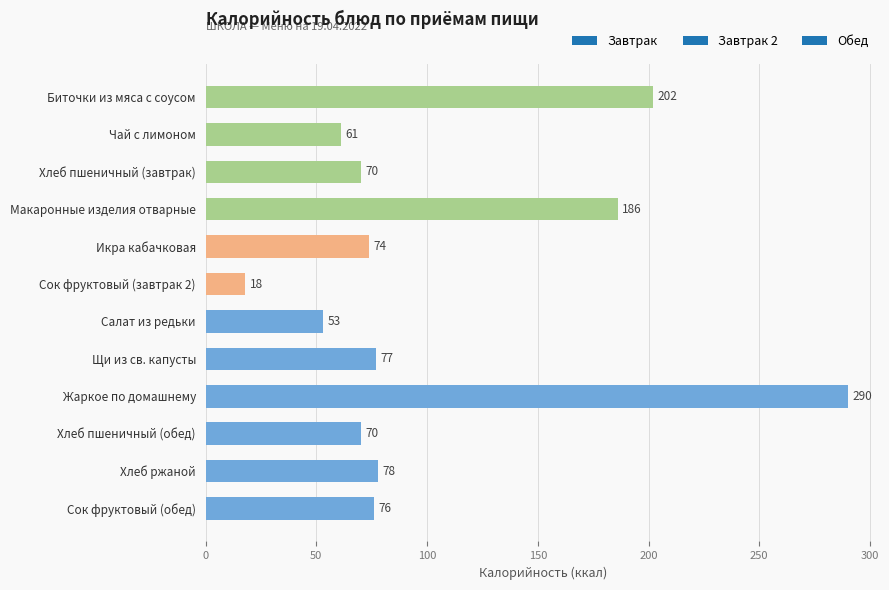

How many data points does each series have?

12